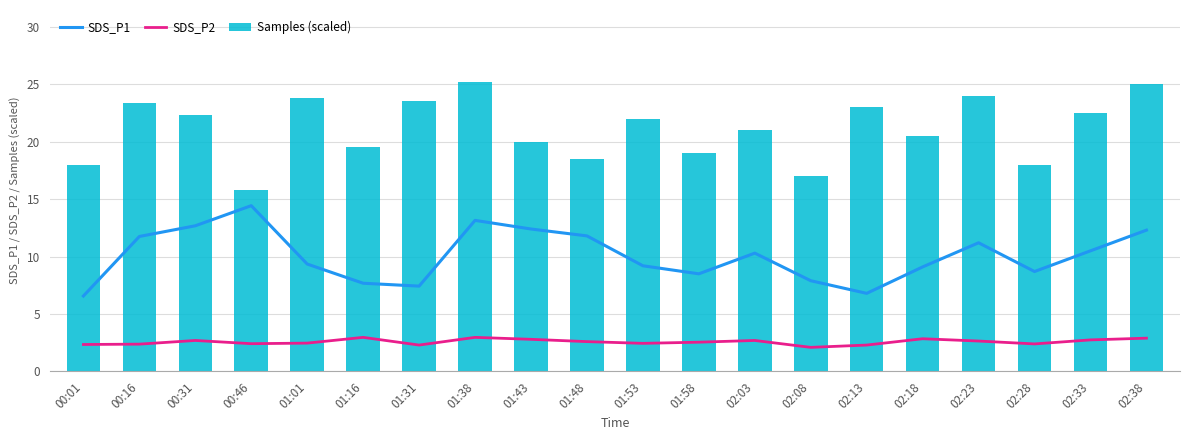

Reading right to left, extract all data points from this chart.

SDS_P1: 12.3	10.5	8.7	11.2	9.1	6.8	7.9	10.3	8.5	9.2	11.8	12.4	13.2	7.4	7.7	9.3	14.4	12.7	11.8	6.6
SDS_P2: 2.9	2.8	2.4	2.6	2.9	2.3	2.1	2.7	2.5	2.5	2.6	2.8	3.0	2.3	3.0	2.5	2.4	2.7	2.4	2.4
Samples (scaled): 25.0	22.5	18.0	24.0	20.5	23.0	17.0	21.0	19.0	22.0	18.5	20.0	25.2	23.5	19.6	23.8	15.8	22.3	23.3	17.9